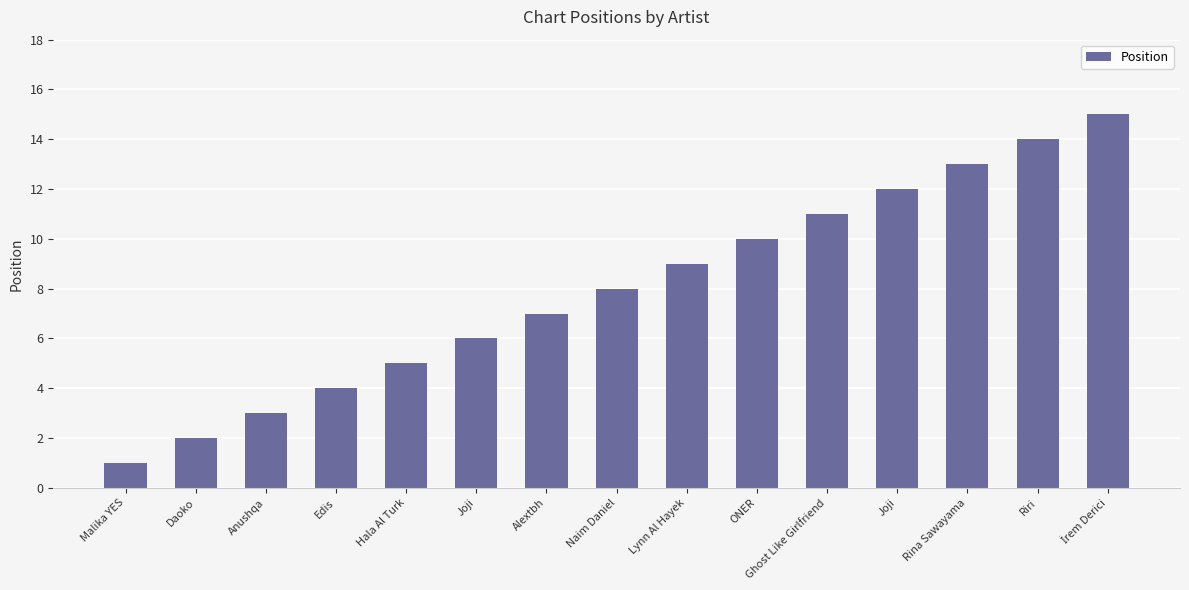

What is the sum of the values at Joji and ONER?

22